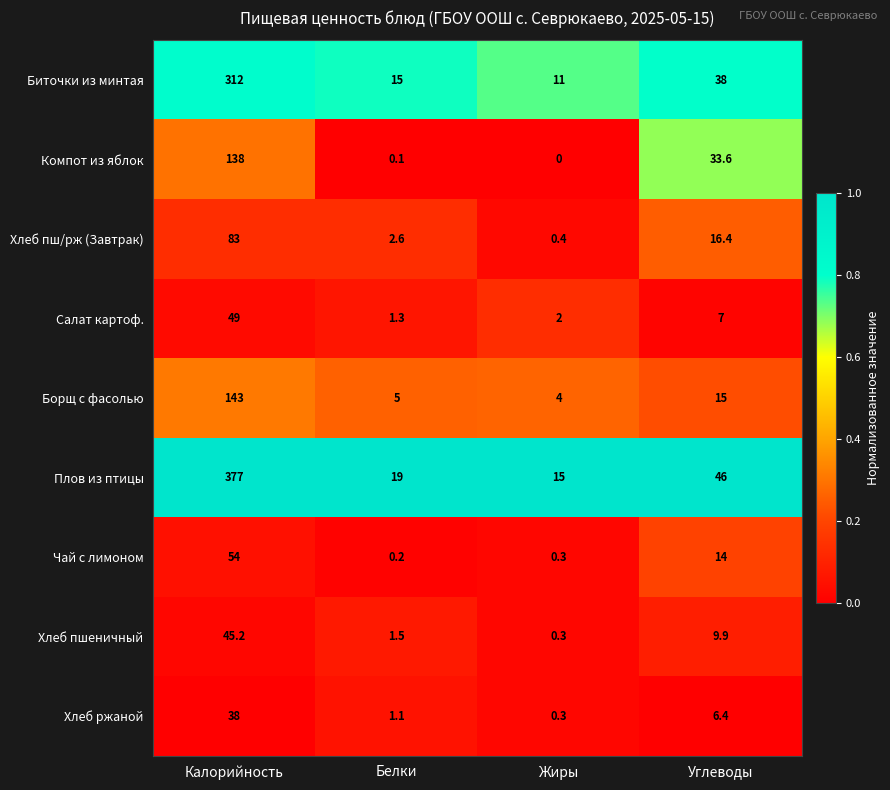

Which series has the largest total across all categories?

Плов из птицы